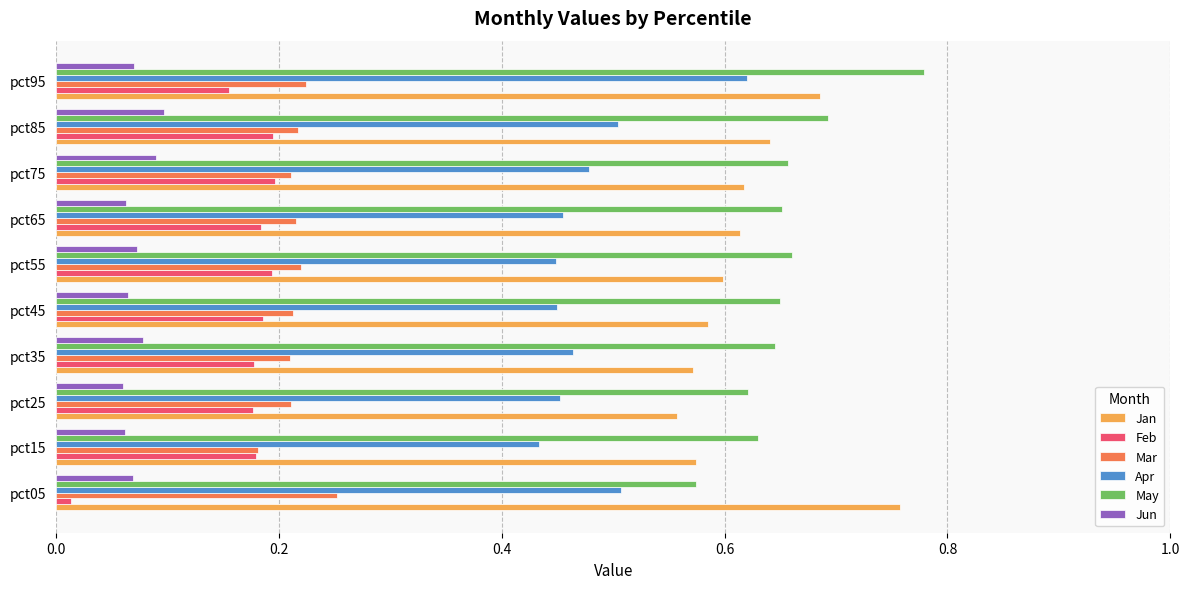

Which series changed the most between pct55 and pct95?

Apr